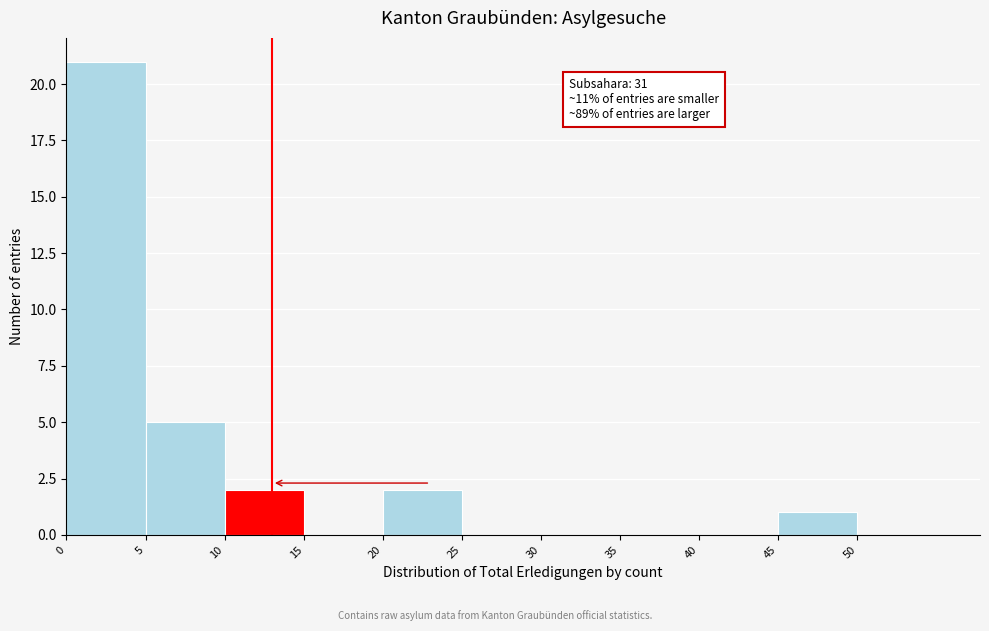

Which range on the x-axis has the tallest bar?

0 to 5